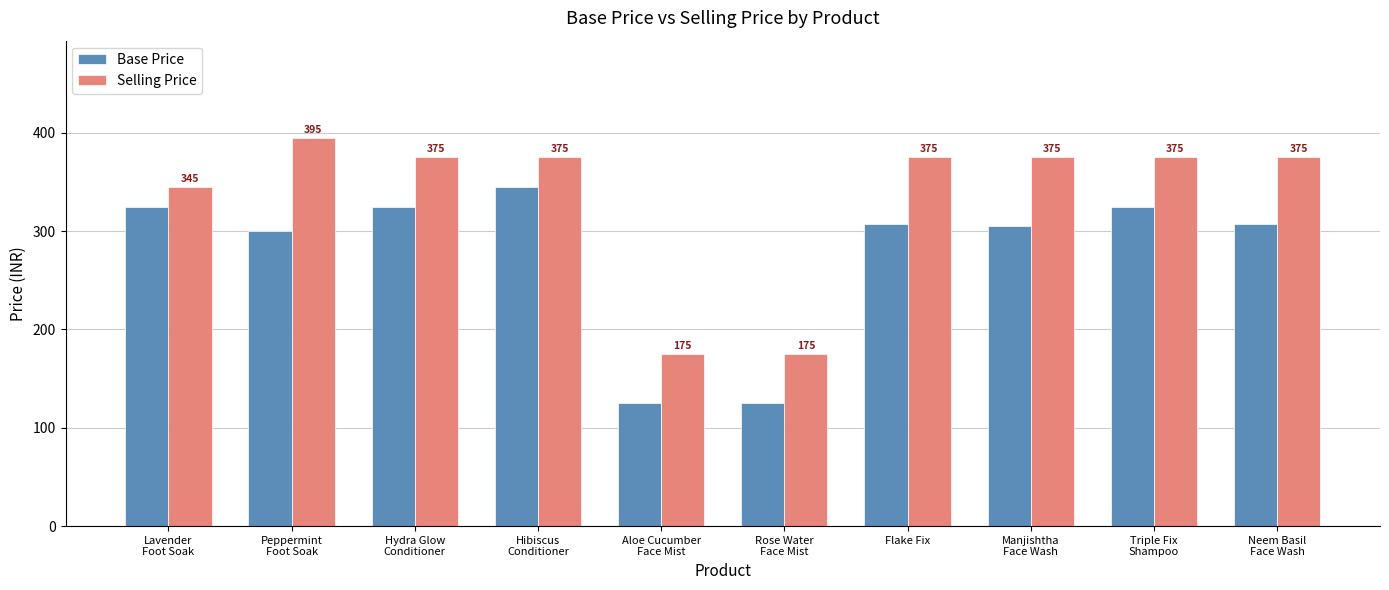

At which label is Base Price closest to 235?

Peppermint
Foot Soak